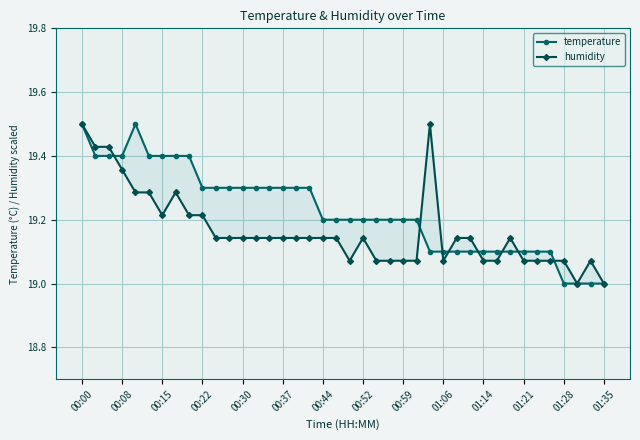

True or false: humidity and temperature cross at least once.

True